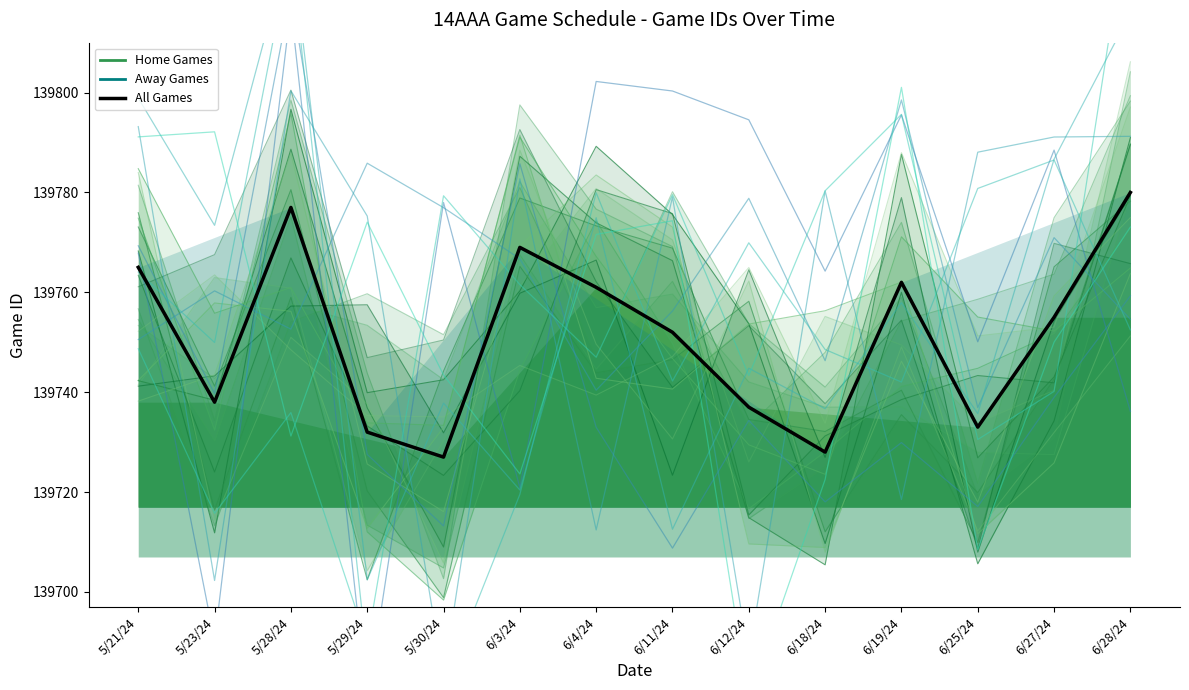

Reading left to right, transcribe all the data shown in this chart.

Home Games: 139781.4	139734.3	139798.5	139743.8	139702.7	139797.5	139776.7	139769.2	139714.7	139725.0	139754.2	139758.6	139763.6	139799.4
Away Games: 139767.9	139690.2	139817.0	139678.2	139778.0	139720.9	139802.2	139800.3	139794.5	139764.2	139795.5	139750.1	139788.5	139736.1
All Games: 139765.0	139738.0	139777.0	139732.0	139727.0	139769.0	139761.0	139752.0	139737.0	139728.0	139762.0	139733.0	139755.0	139780.0